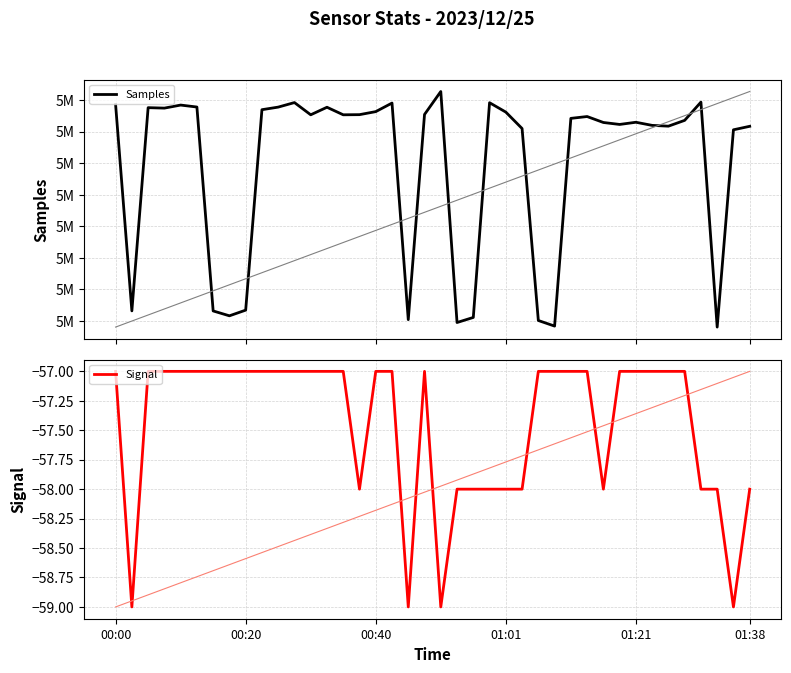

Which series has the widest spread of values?

Samples